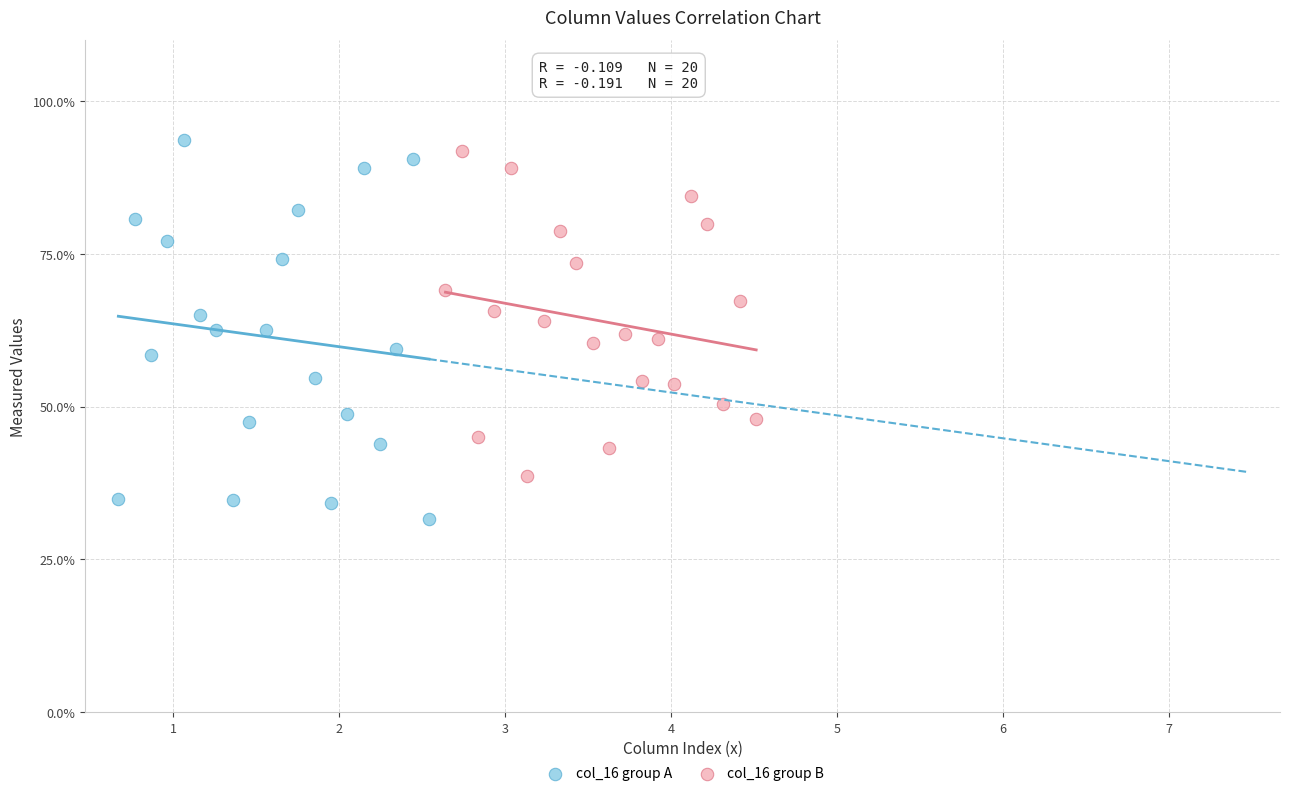

Which series has the widest spread of Y values?

col_16 group A